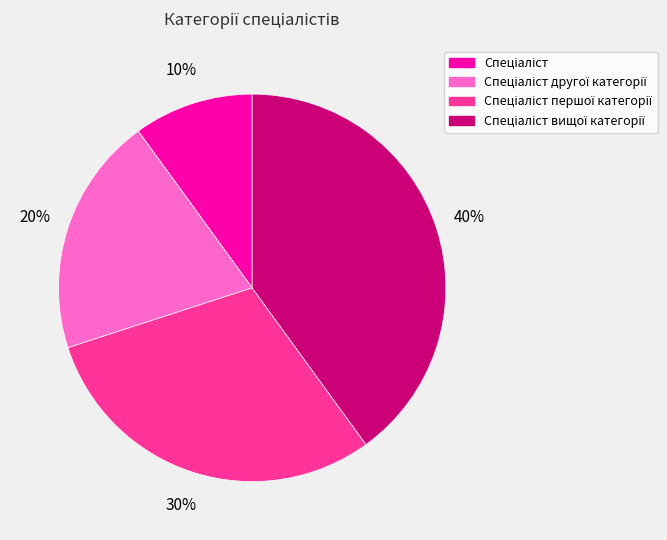

Is there any slice that represents more than half of the pie?

No